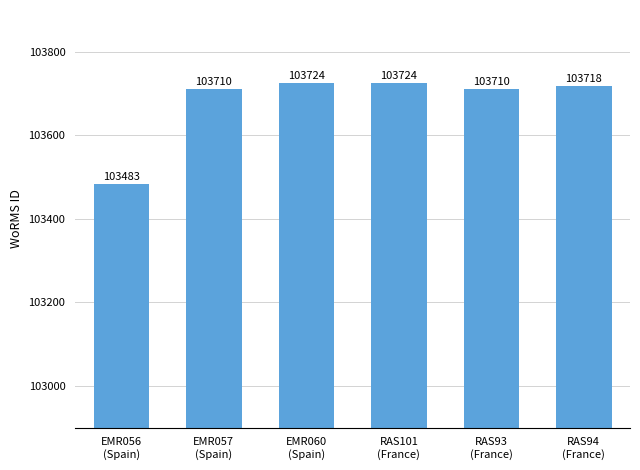

Reading left to right, what are all the values shown in this chart?

103483	103710	103724	103724	103710	103718